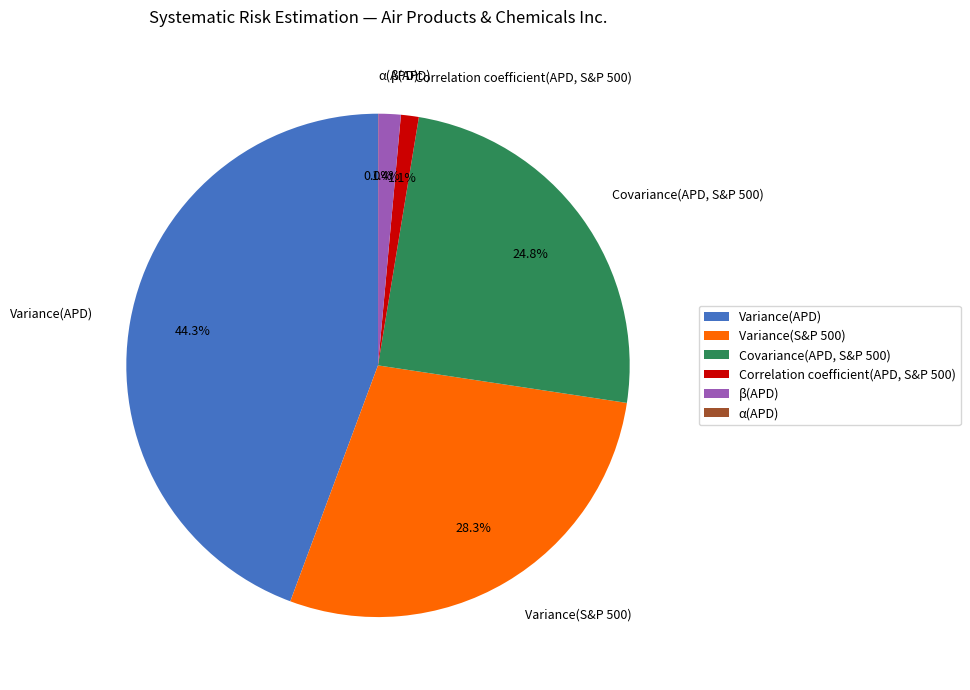

To the nearest percent, what is the combined percentage of Variance(S&P 500) and Correlation coefficient(APD, S&P 500)?

29%